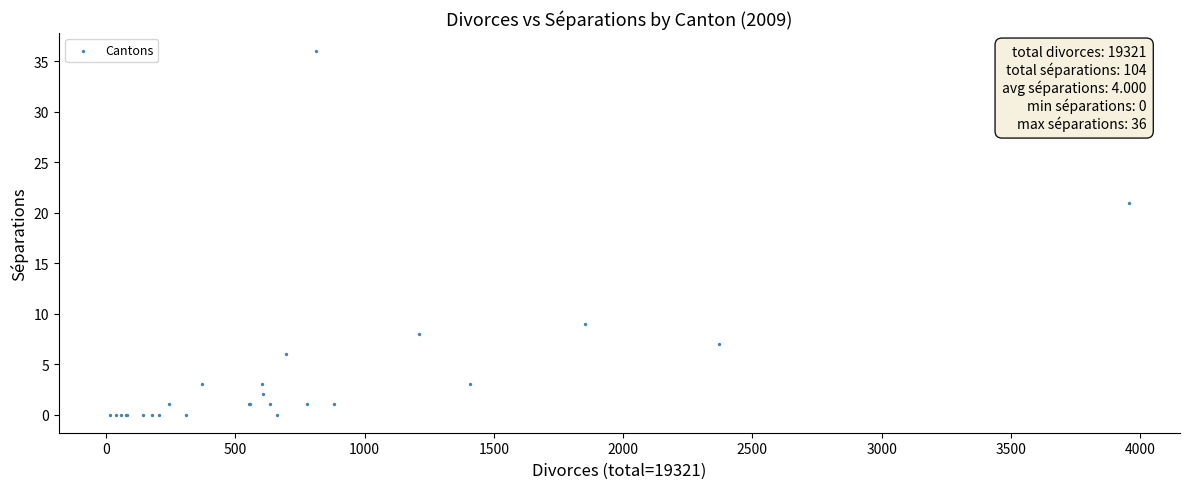

What Y value in the scatter plot is closest to 18?

21